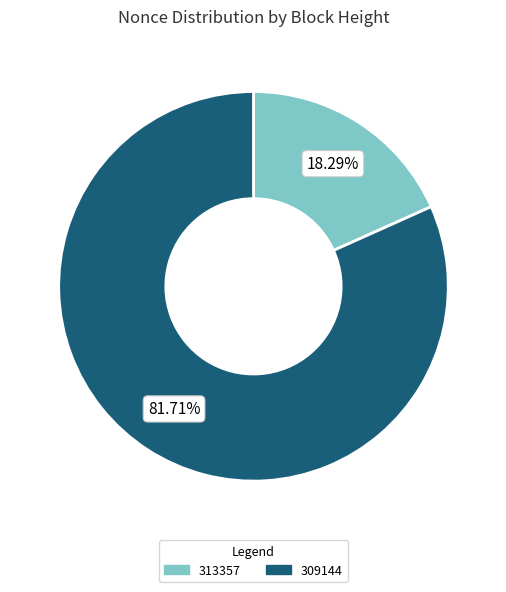

Is there a majority slice in this chart?

Yes